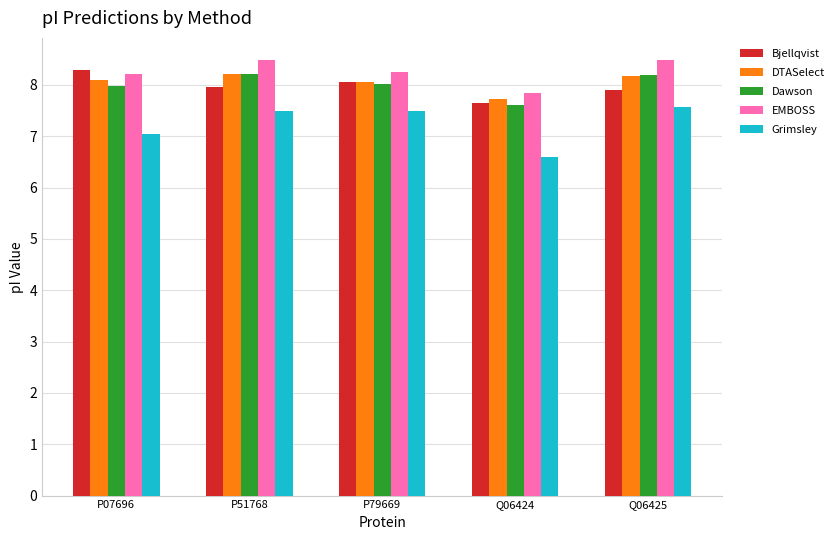

How many bars are there in each group?

5